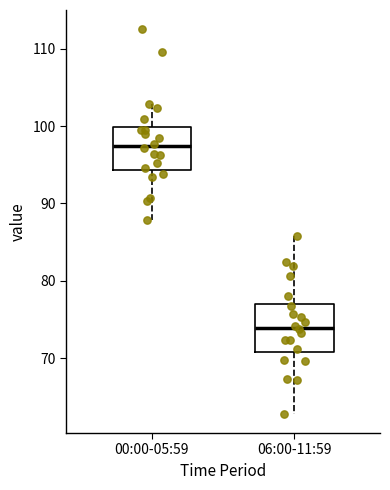

Reading left to right, transcribe this box plot: for each box, give where its median line is, the range the box spans, and where its two whiskers end, as read against the y-axis. The values are not printed on the chart, so give them approximately, as read against the axis.

00:00-05:59: median 97, box 94 to 100, whiskers 88 to 103
06:00-11:59: median 74, box 71 to 77, whiskers 63 to 86